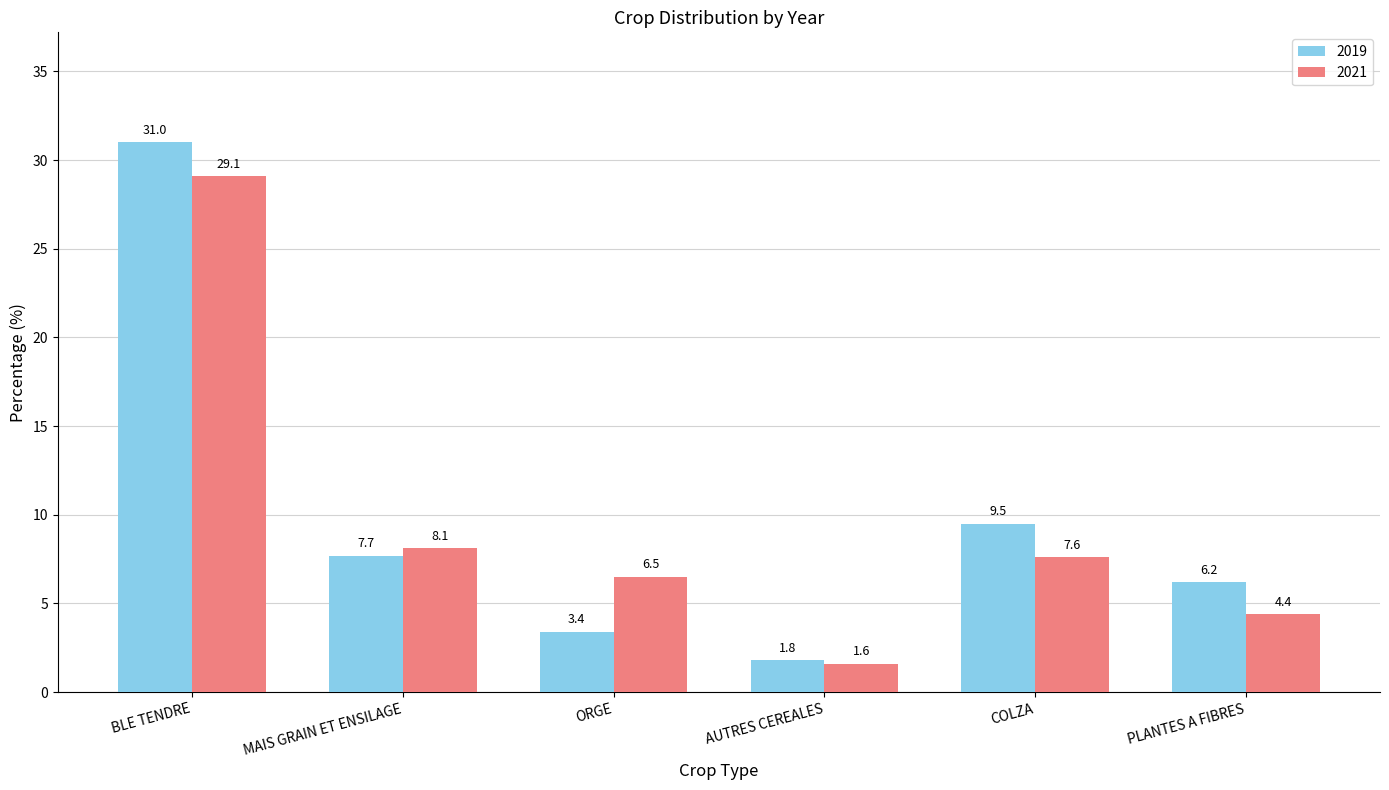

The 2021 series shows 29.1 at BLE TENDRE. True or false?

True